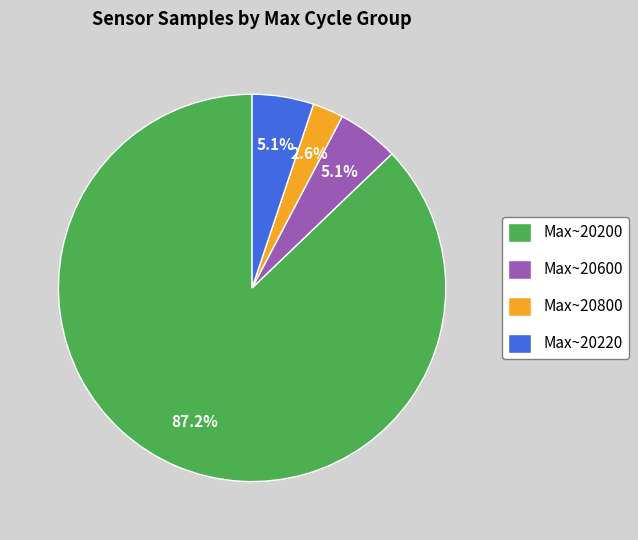

How many slices are in this pie chart?

4